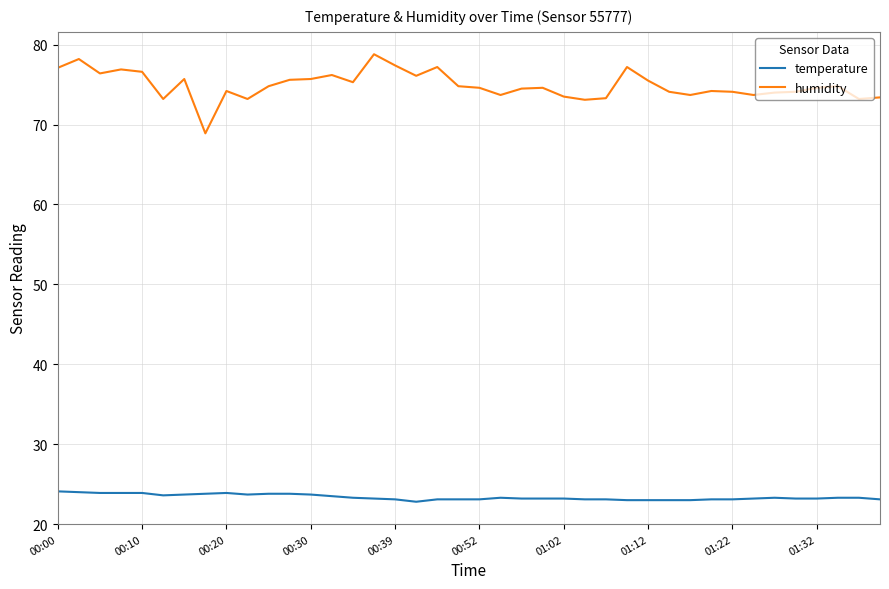

What is the difference between the maximum and minimum values in the temperature series?

1.3